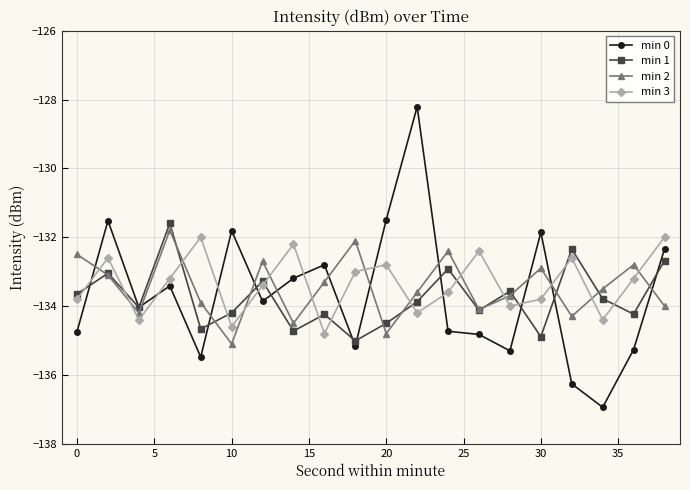

What is the maximum value for min 0?

-128.2